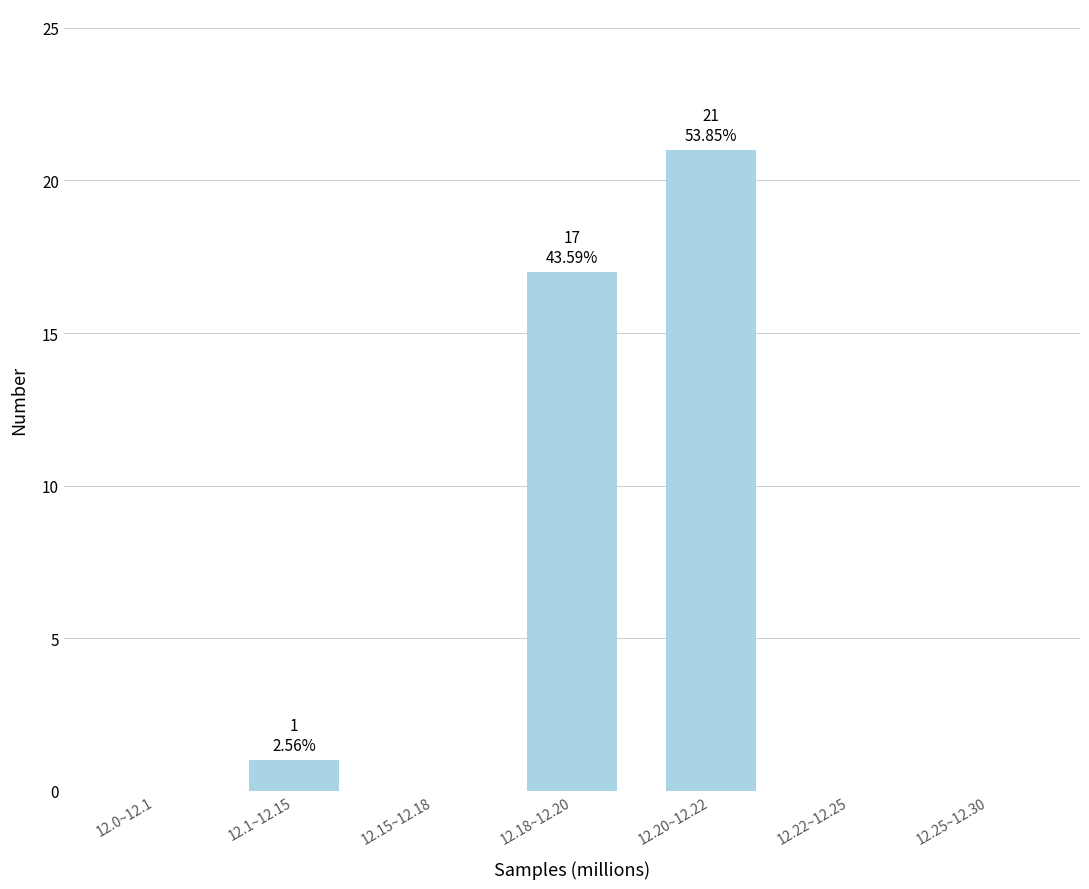

Reading left to right, what are all the values shown in this chart?

12.0~12.1=0	12.1~12.15=1	12.15~12.18=0	12.18~12.20=17	12.20~12.22=21	12.22~12.25=0	12.25~12.30=0